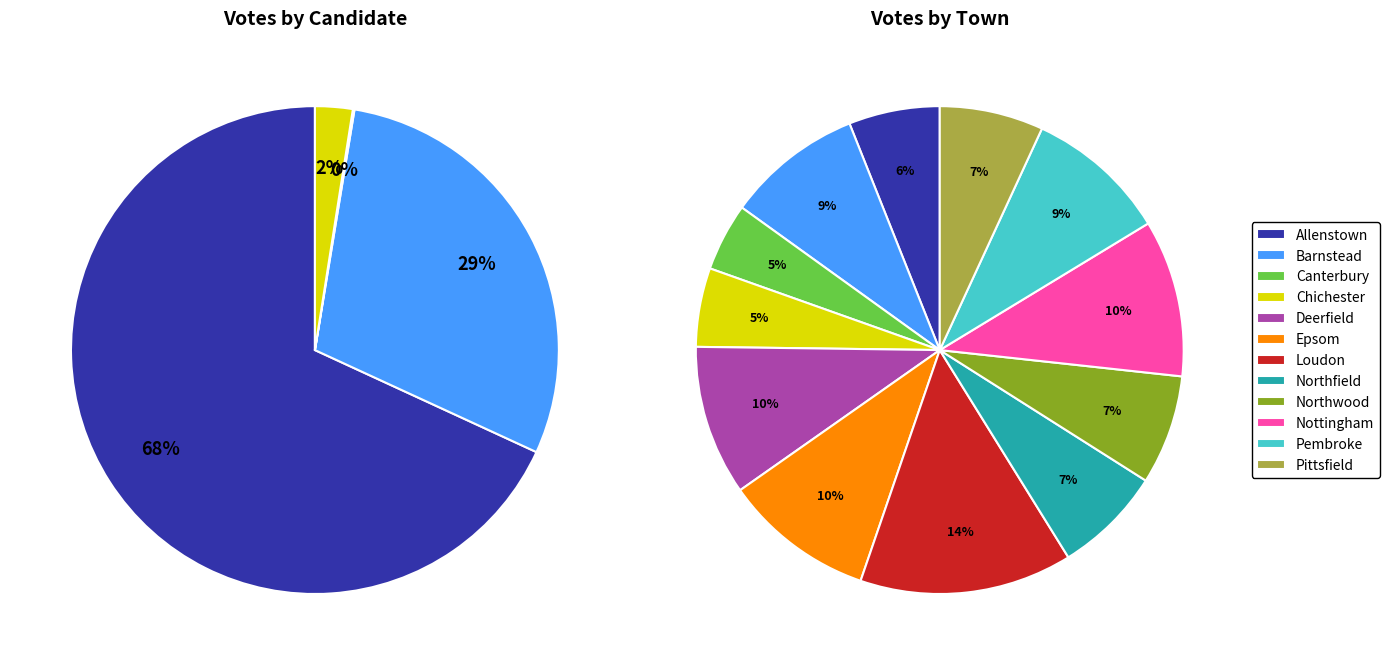

How many slices are in this pie chart?

12